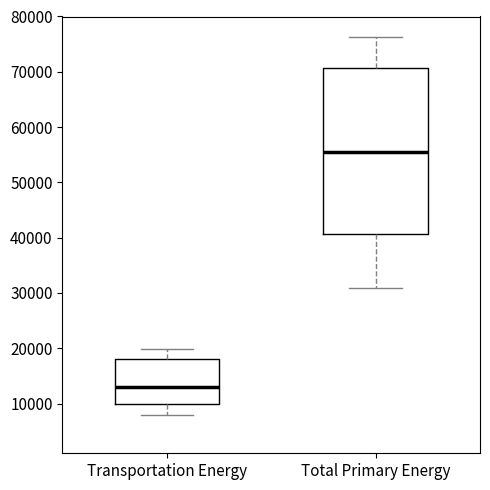

Reading left to right, read every box against the y-axis: the position of its median line, the range the box covers, and the ends of its whiskers. The values are not printed on the chart, so give them approximately, as read against the axis.

Transportation Energy: median 13000, box 10000 to 18000, whiskers 8000 to 20000
Total Primary Energy: median 56000, box 41000 to 71000, whiskers 31000 to 76000